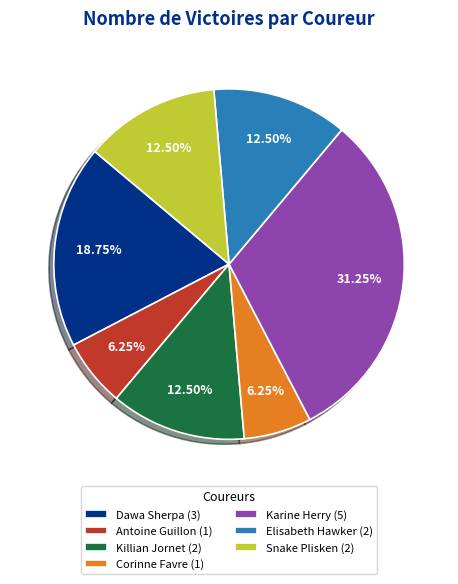

Is there any slice that represents more than half of the pie?

No